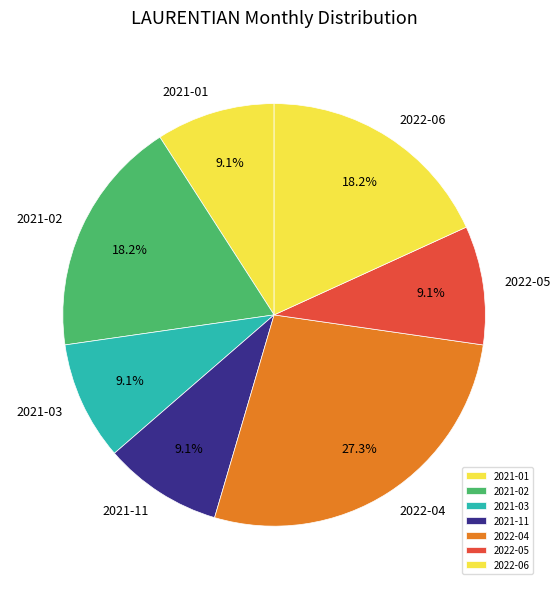

To the nearest percent, what percentage of the pie is 2022-06?

18%